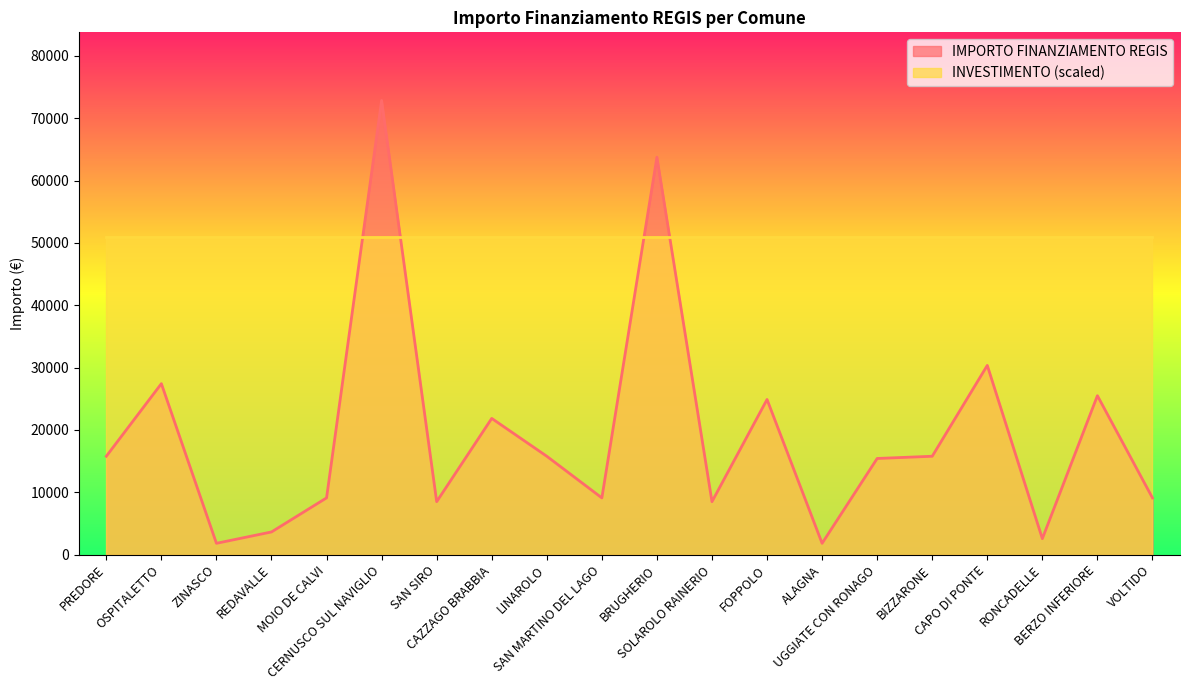

Reading left to right, extract all data points from this chart.

PREDORE=15782	OSPITALETTO=27424	ZINASCO=1821	REDAVALLE=3642	MOIO DE CALVI=9105	CERNUSCO SUL NAVIGLIO=72840	SAN SIRO=8498	CAZZAGO BRABBIA=21852	LINAROLO=15782	SAN MARTINO DEL LAGO=9105	BRUGHERIO=63735	SOLAROLO RAINERIO=8498	FOPPOLO=24887	ALAGNA=1821	UGGIATE CON RONAGO=15426	BIZZARONE=15782	CAPO DI PONTE=30350	RONCADELLE=2571	BERZO INFERIORE=25494	VOLTIDO=9105